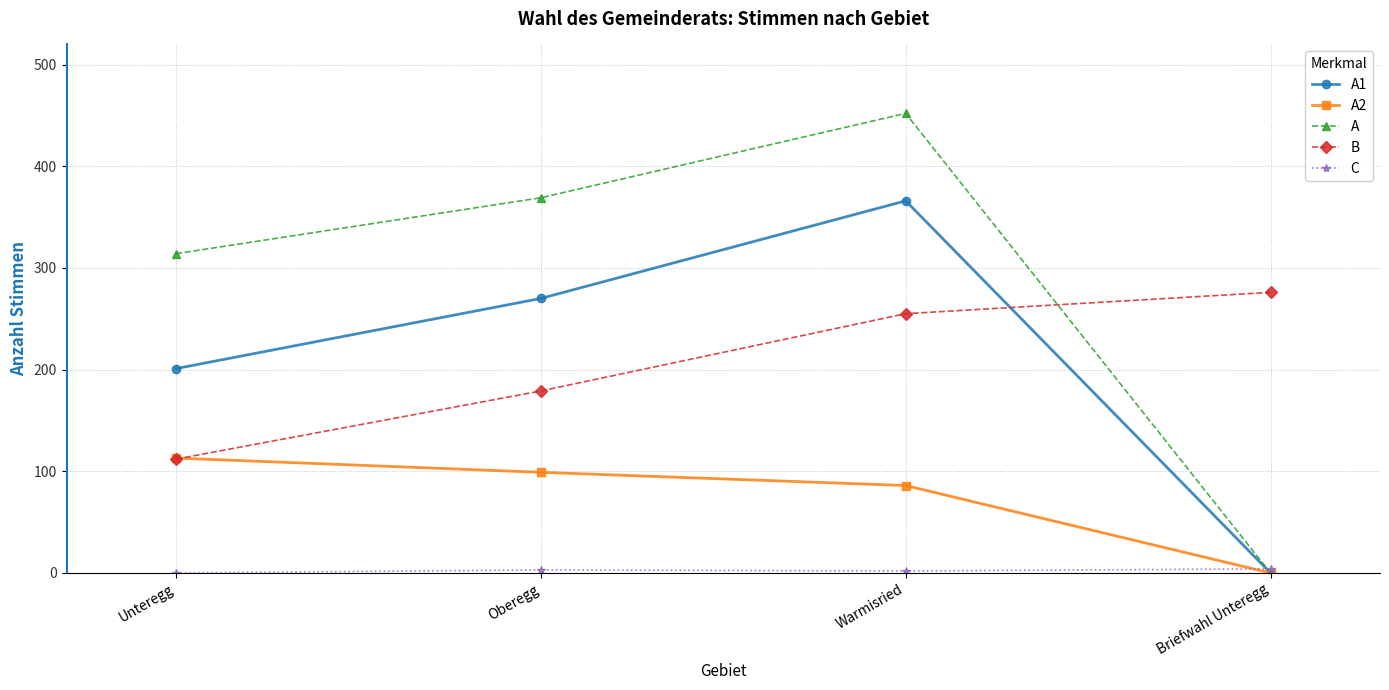

Is it true that A equals 537 at Oberegg?

False